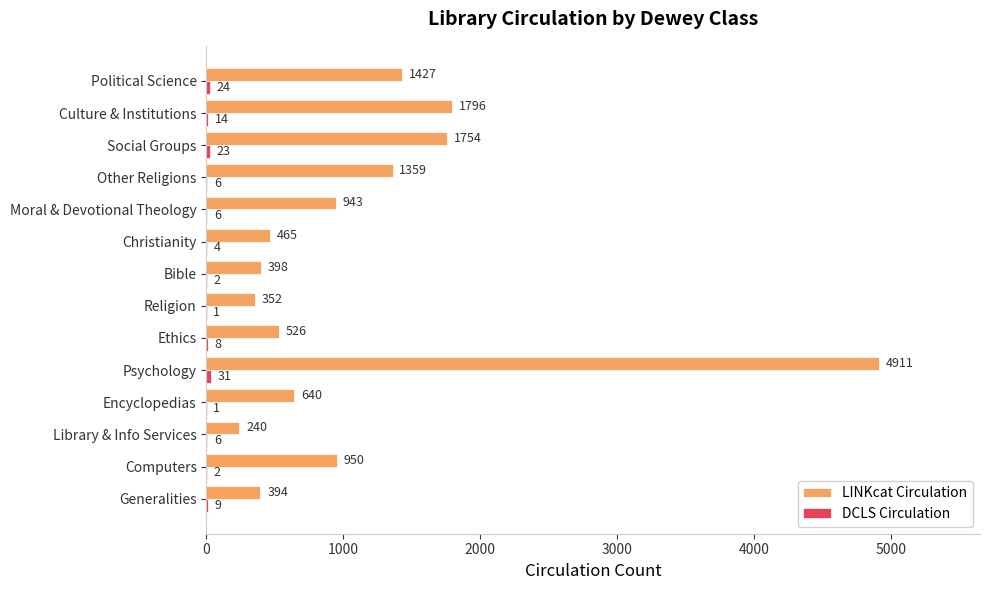

Which series changed the most between Christianity and Other Religions?

LINKcat Circulation